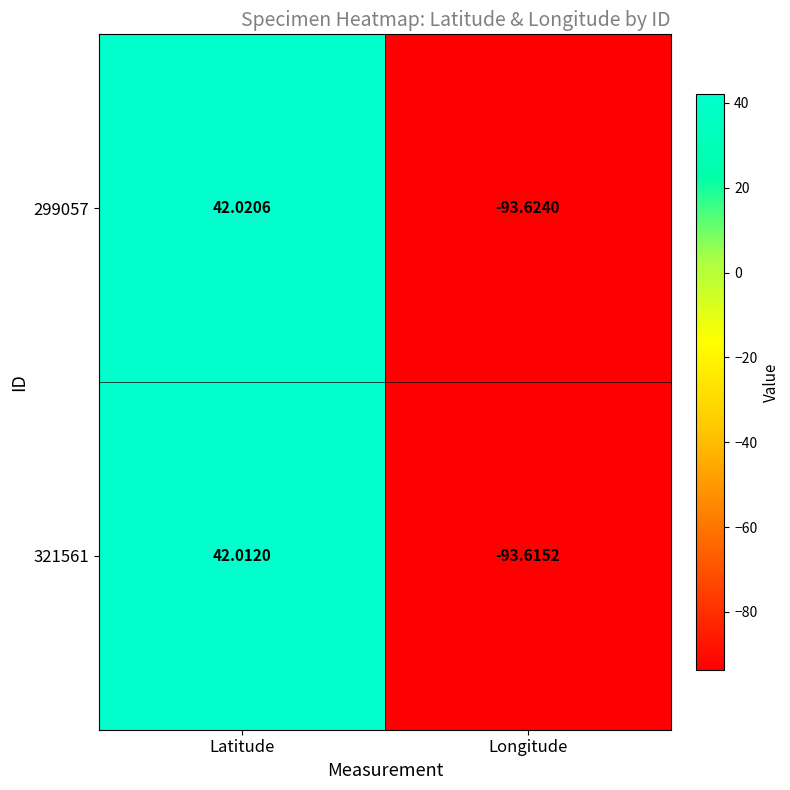

Which series has the largest range (max minus min)?

299057